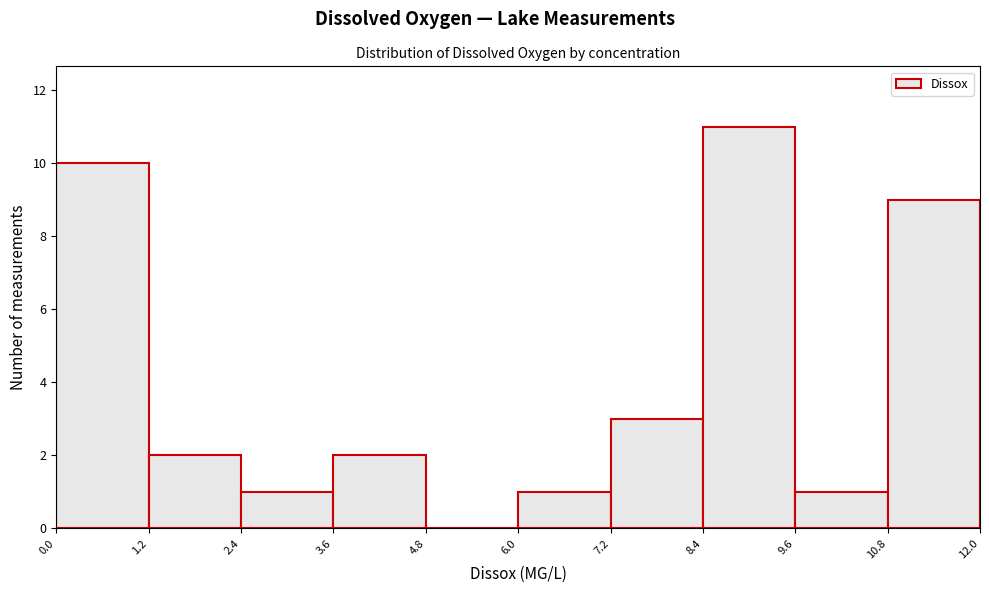

How tall is the bar that spans 10.8 to 12.0 on the x-axis? The values are not printed on the chart, so give them approximately, as read against the axis.

9